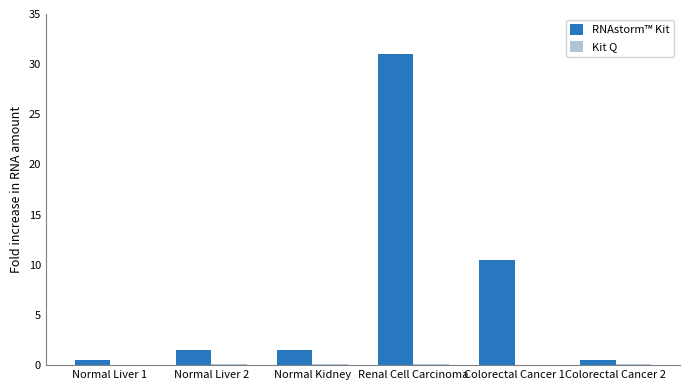

Between Normal Liver 1 and Renal Cell Carcinoma, which series saw the biggest shift?

RNAstorm™ Kit